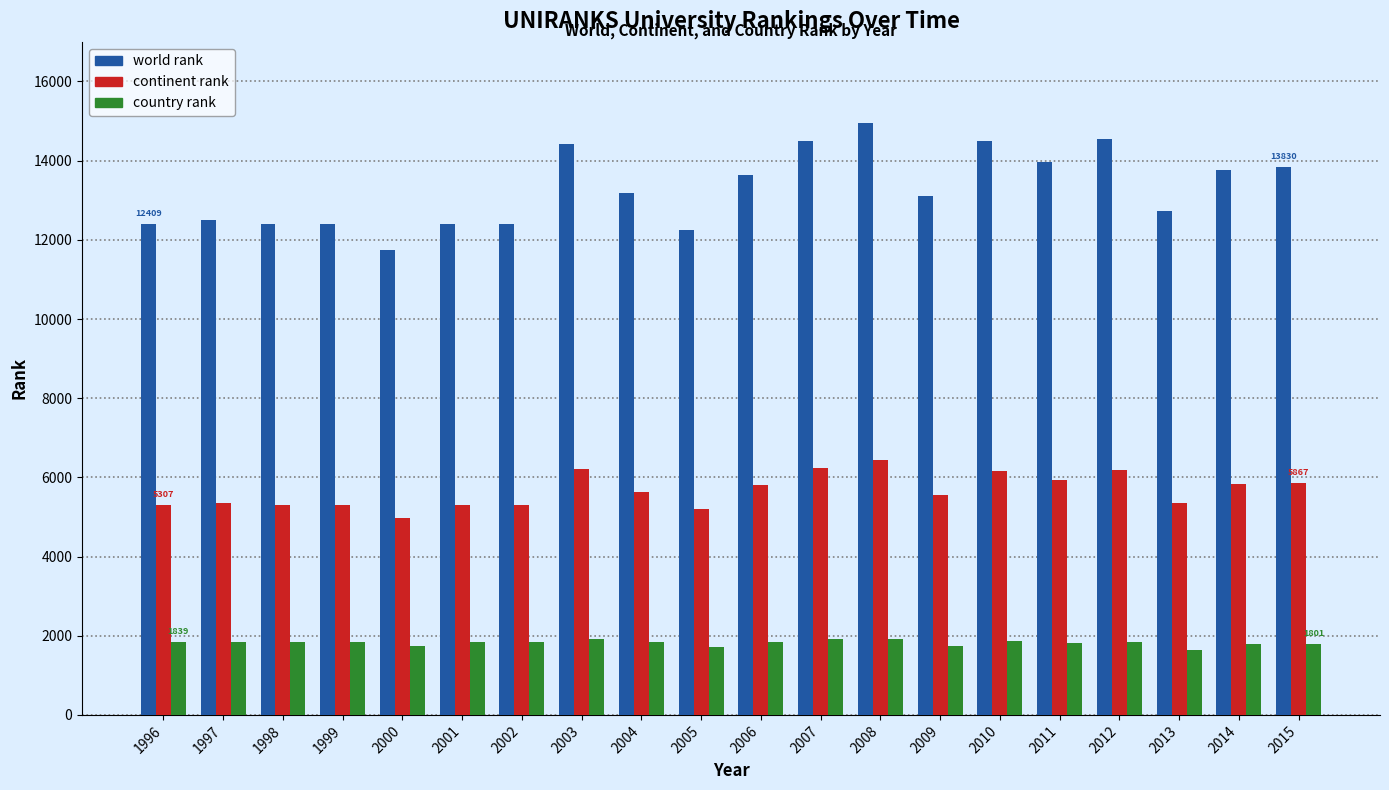

Which series has the widest spread of values?

world rank